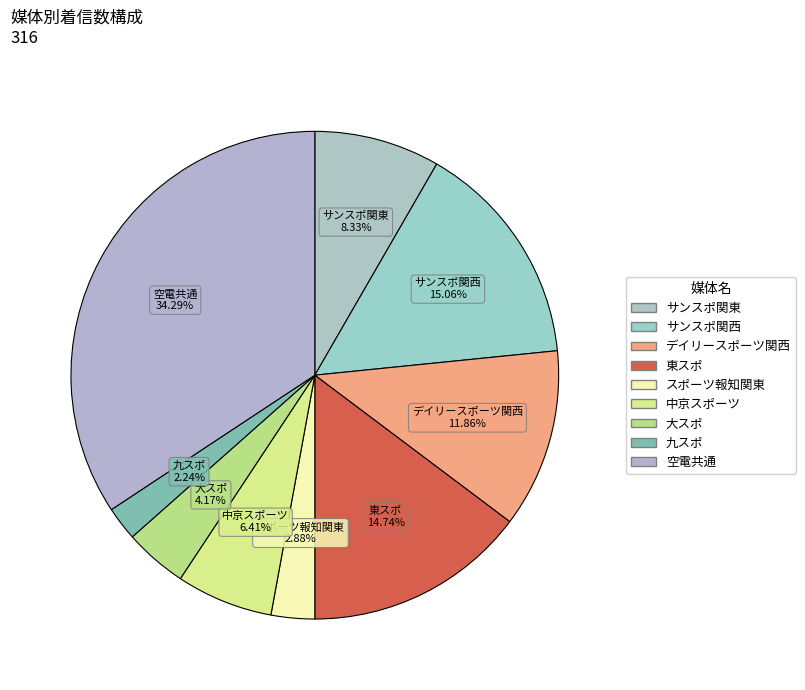

Is it true that デイリースポーツ関西 is 12% of the pie?

True